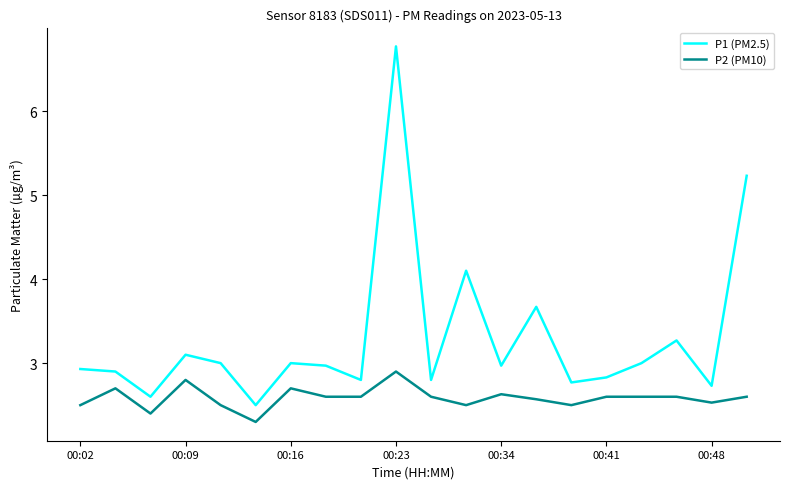

Reading left to right, transcribe all the data shown in this chart.

P1 (PM2.5): 2.9	2.9	2.6	3.1	3.0	2.5	3.0	3.0	2.8	6.8	2.8	4.1	3.0	3.7	2.8	2.8	3.0	3.3	2.7	5.2
P2 (PM10): 2.5	2.7	2.4	2.8	2.5	2.3	2.7	2.6	2.6	2.9	2.6	2.5	2.6	2.6	2.5	2.6	2.6	2.6	2.5	2.6